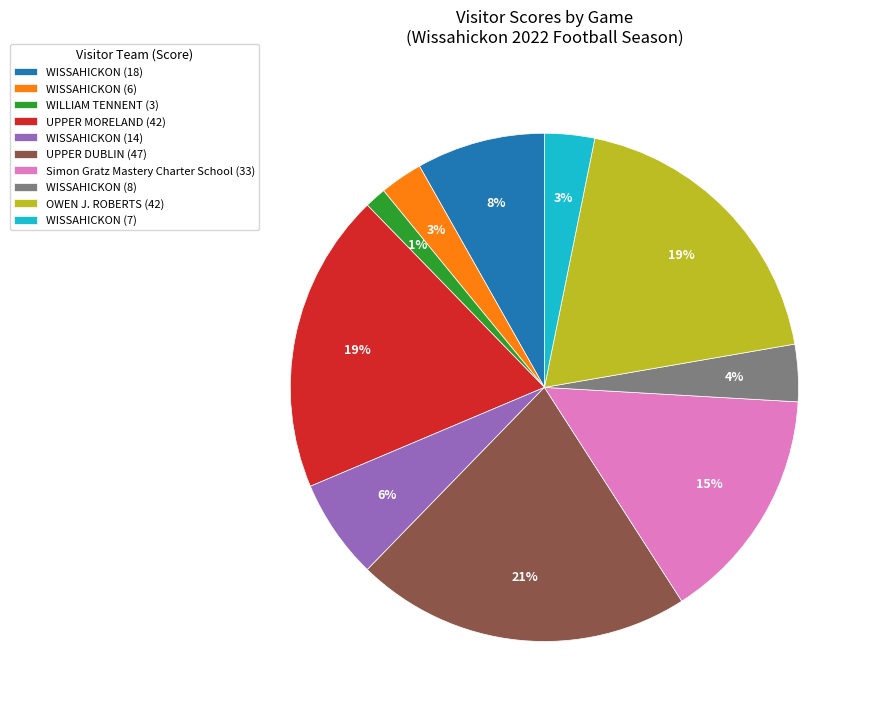

Is there a majority slice in this chart?

No